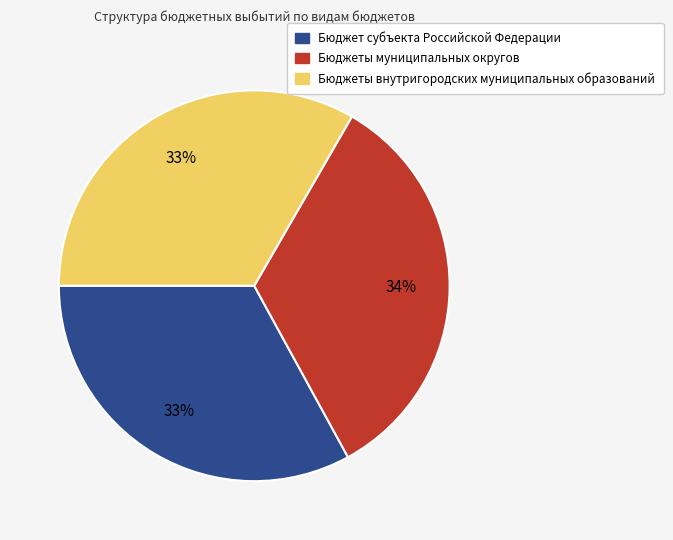

Does Бюджеты муниципальных округов account for over 50% of the chart?

No